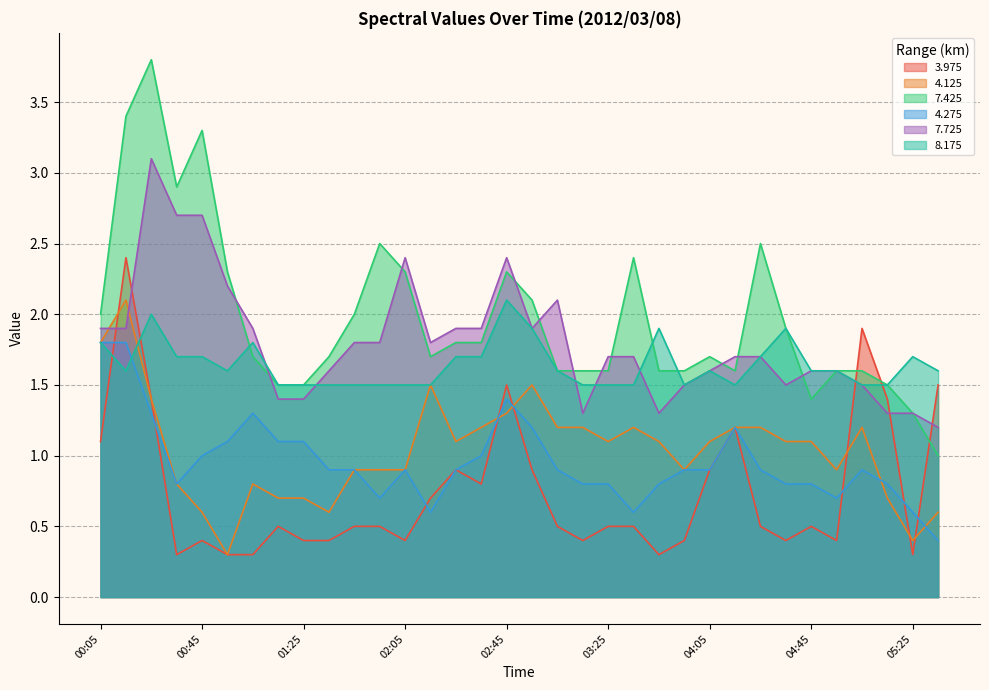

How many lines are shown in the chart?

6